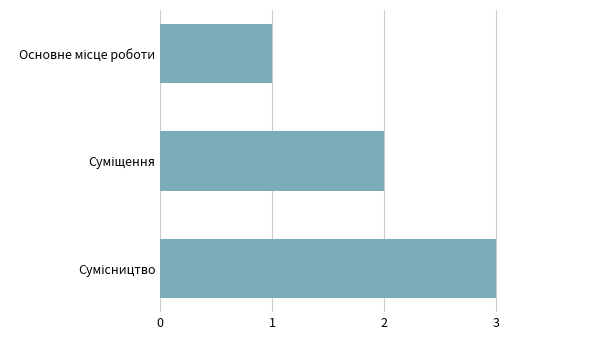

What is the average value?

2